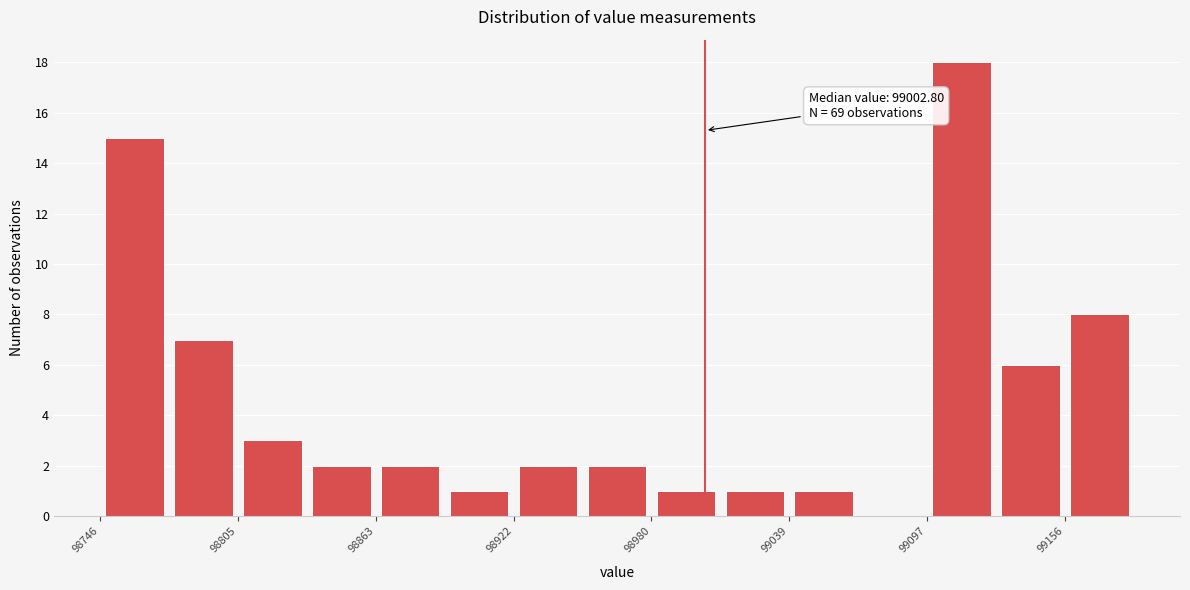

Around what value on the x-axis is the tallest bar? Give the approximate position of its centre, as read against the axis.

99110